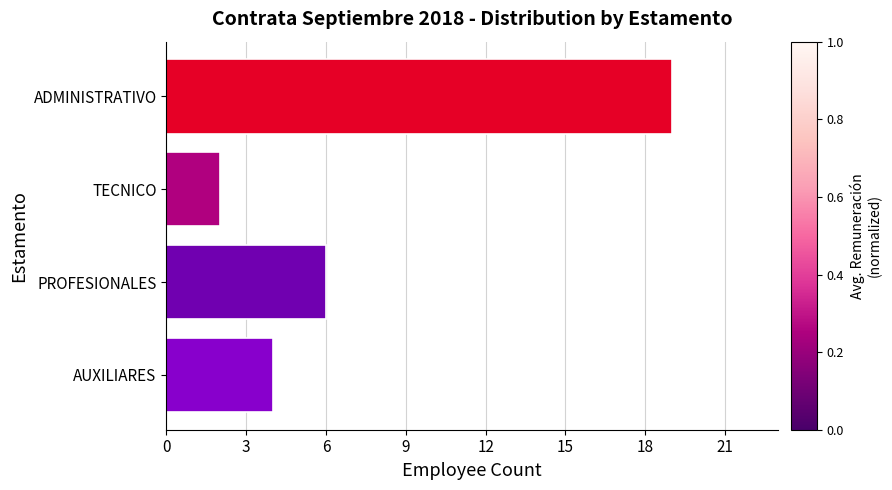

Are the bars horizontal?

Yes